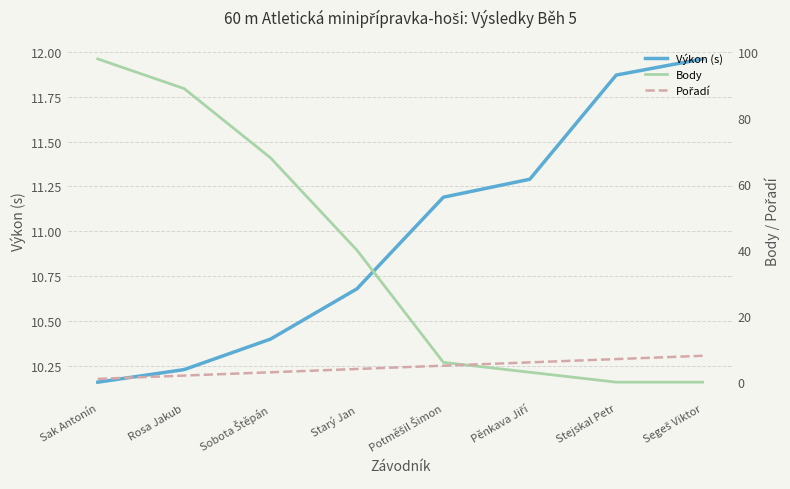

What is the label of the 4th point from the left?

Starý Jan